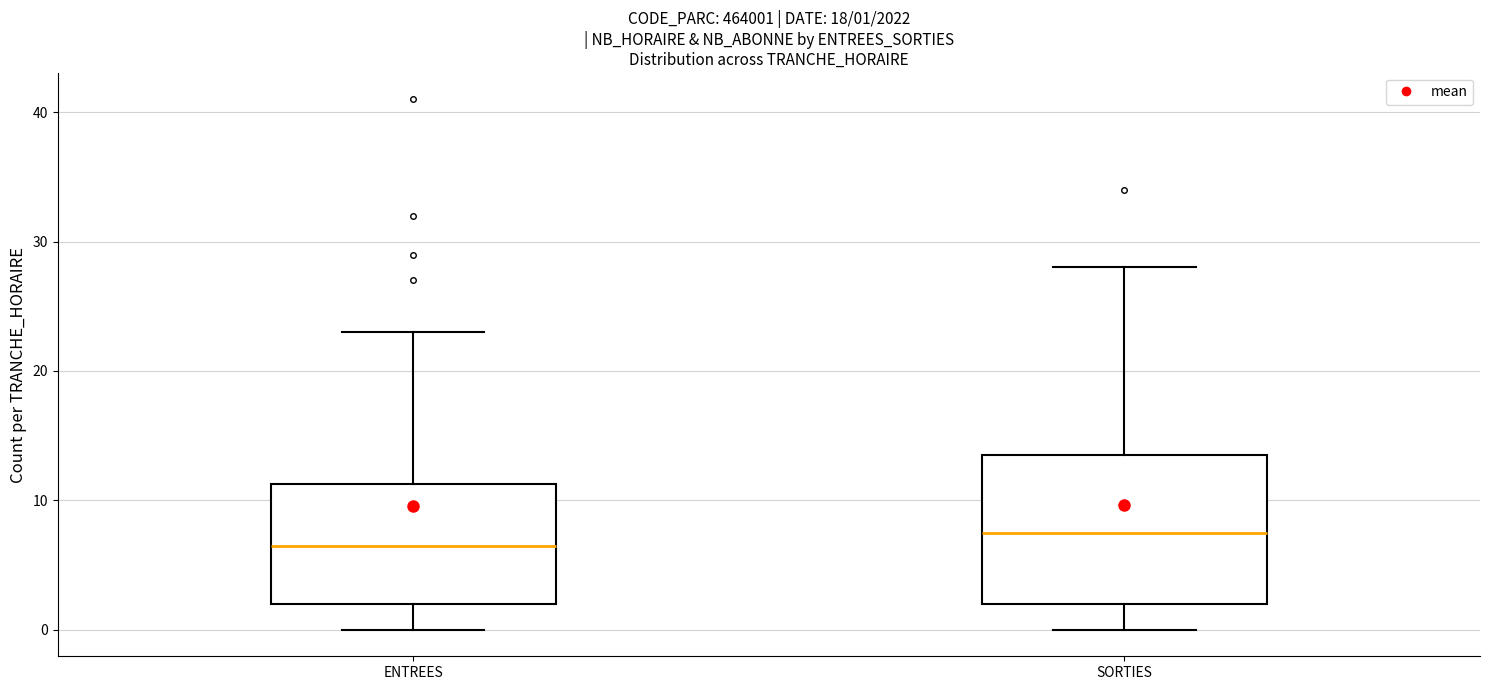

Which box is the tallest, from its lower edge to its upper edge?

SORTIES